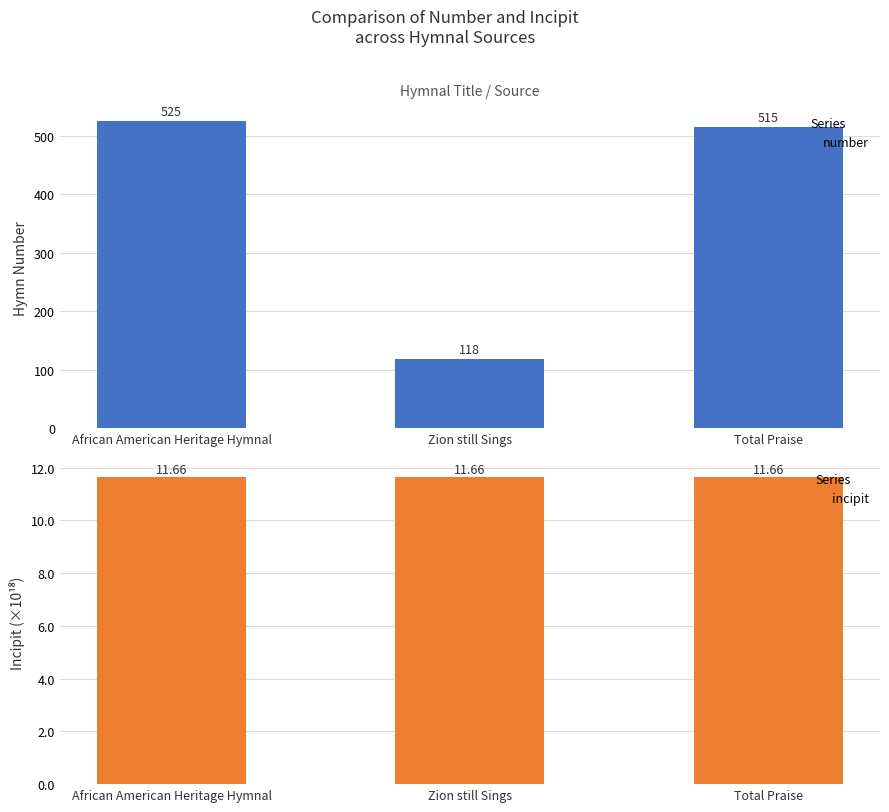

What is the highest value of the incipit series?

11.7